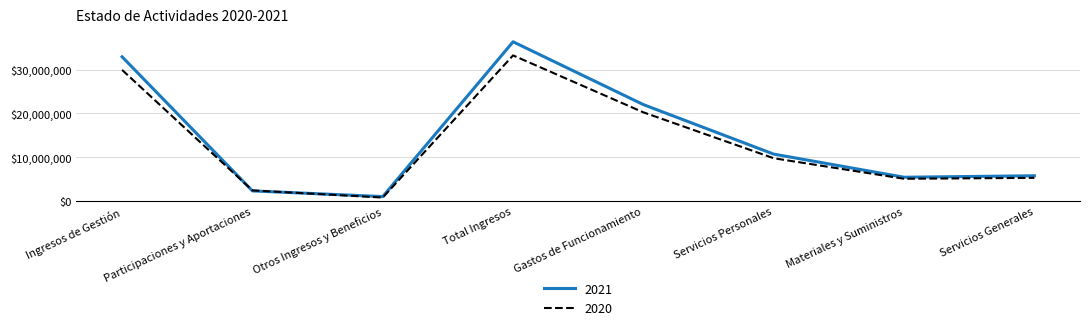

Rank the categories by 2021 value from lowest to highest.

Otros Ingresos y Beneficios, Participaciones y Aportaciones, Materiales y Suministros, Servicios Generales, Servicios Personales, Gastos de Funcionamiento, Ingresos de Gestión, Total Ingresos